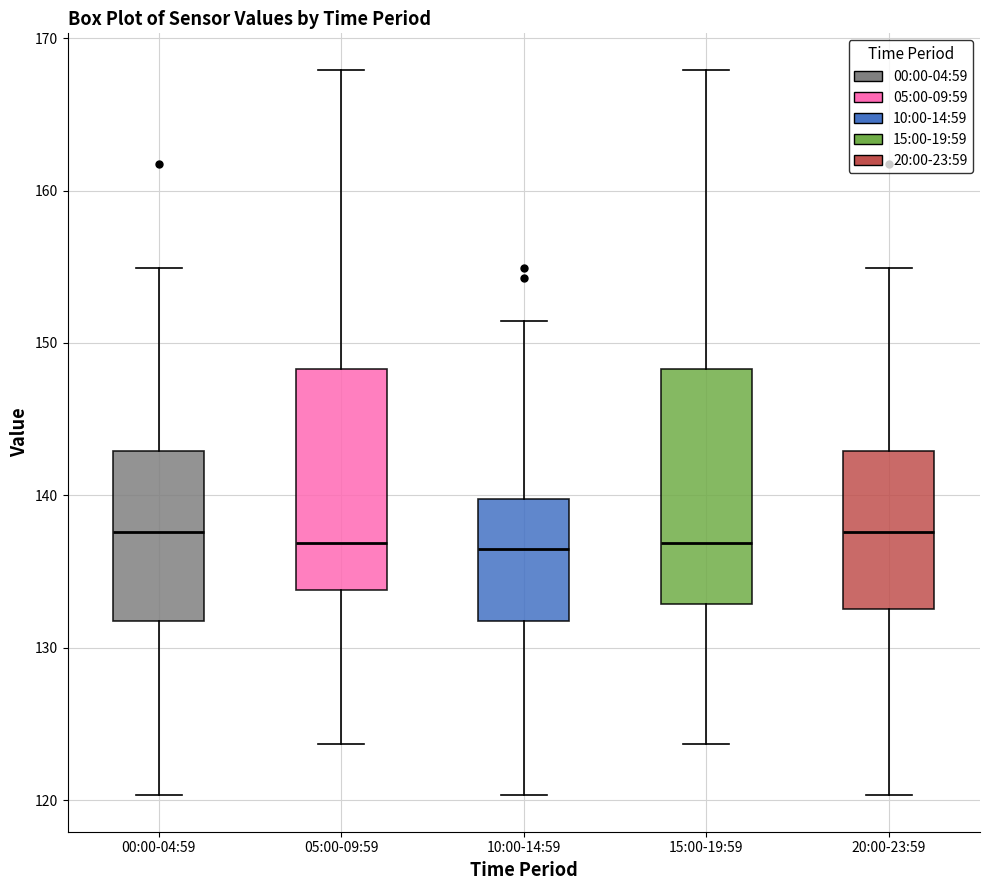

Where is the lower edge of the box for 20:00-23:59 on the y-axis? The values are not printed on the chart, so give them approximately, as read against the axis.

133